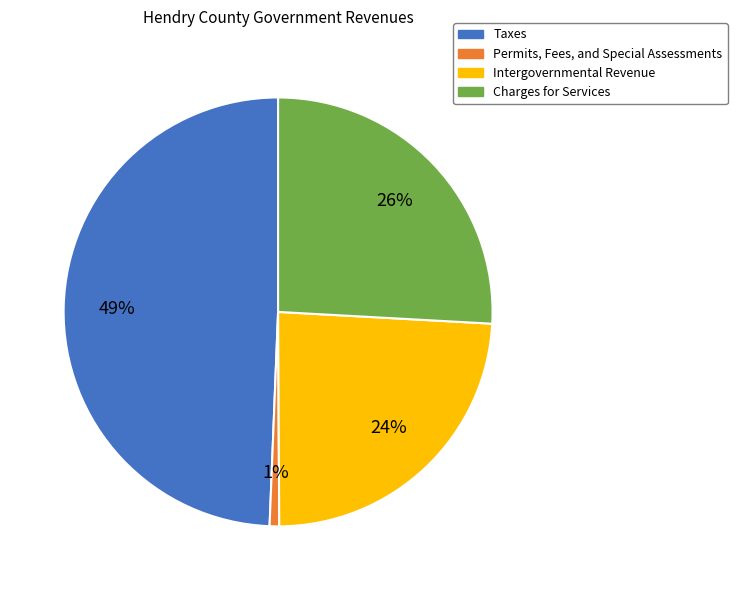

Do Charges for Services and Taxes together represent more than half of the pie?

Yes